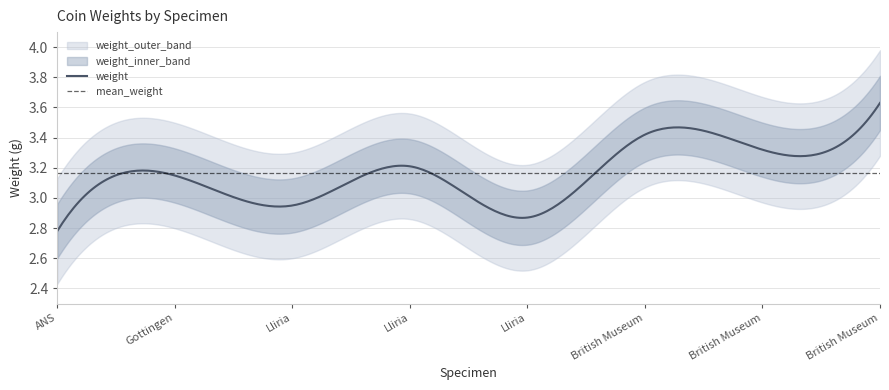

Count the number of values greater than 3.

5